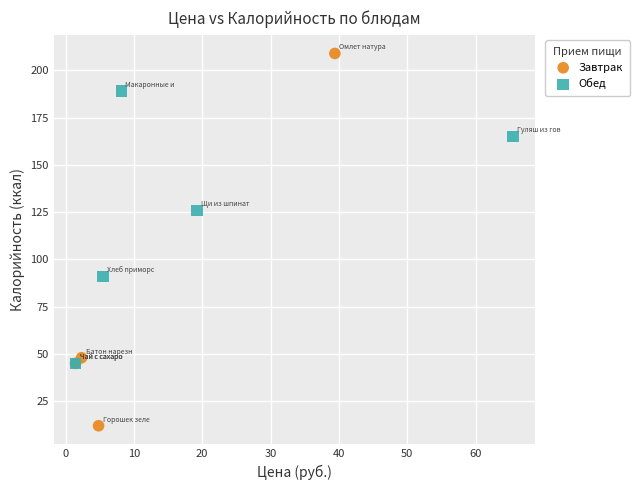

What are all the series names shown in the legend?

Завтрак, Обед